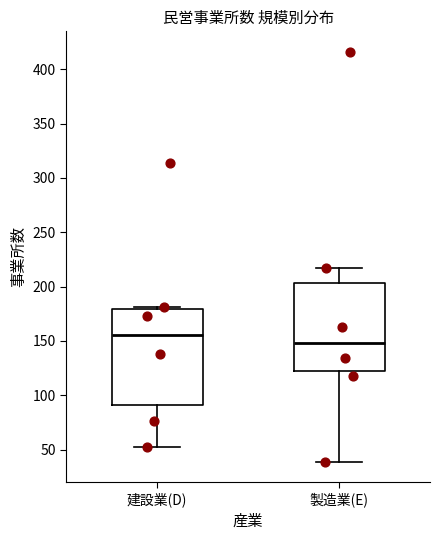

Which box is the tallest, from its lower edge to its upper edge?

建設業(D)